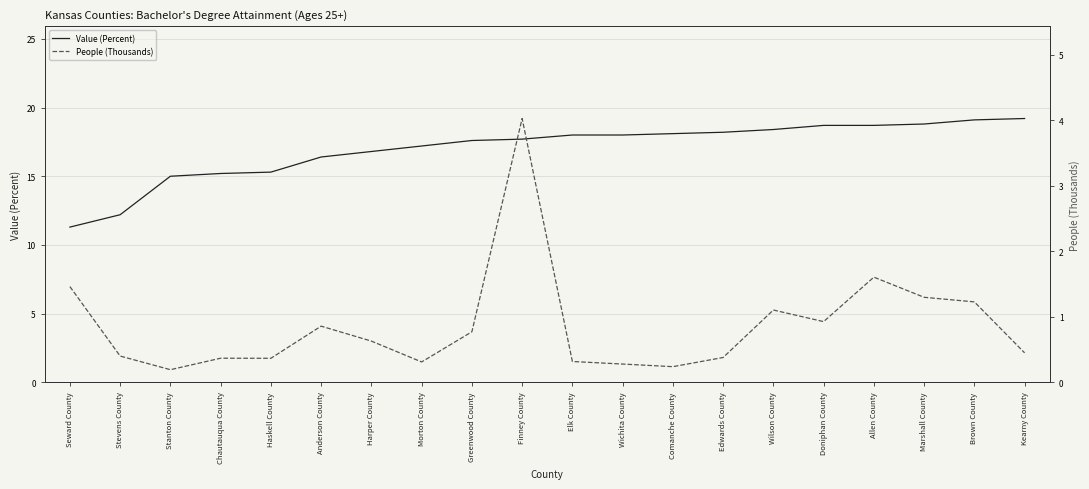

Is the value of Value (Percent) at Harper County greater than the value of People (Thousands) at Anderson County?

Yes